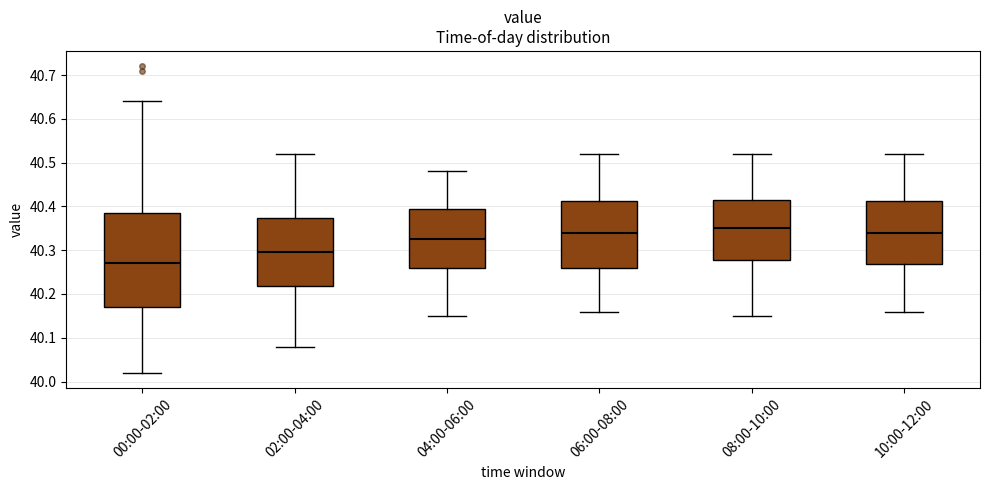

Reading left to right, transcribe this box plot: for each box, give where its median line is, the range the box spans, and where its two whiskers end, as read against the y-axis. The values are not printed on the chart, so give them approximately, as read against the axis.

00:00-02:00: median 40.27, box 40.17 to 40.39, whiskers 40.02 to 40.64
02:00-04:00: median 40.30, box 40.22 to 40.37, whiskers 40.08 to 40.52
04:00-06:00: median 40.33, box 40.26 to 40.40, whiskers 40.15 to 40.48
06:00-08:00: median 40.34, box 40.26 to 40.41, whiskers 40.16 to 40.52
08:00-10:00: median 40.35, box 40.28 to 40.42, whiskers 40.15 to 40.52
10:00-12:00: median 40.34, box 40.27 to 40.41, whiskers 40.16 to 40.52